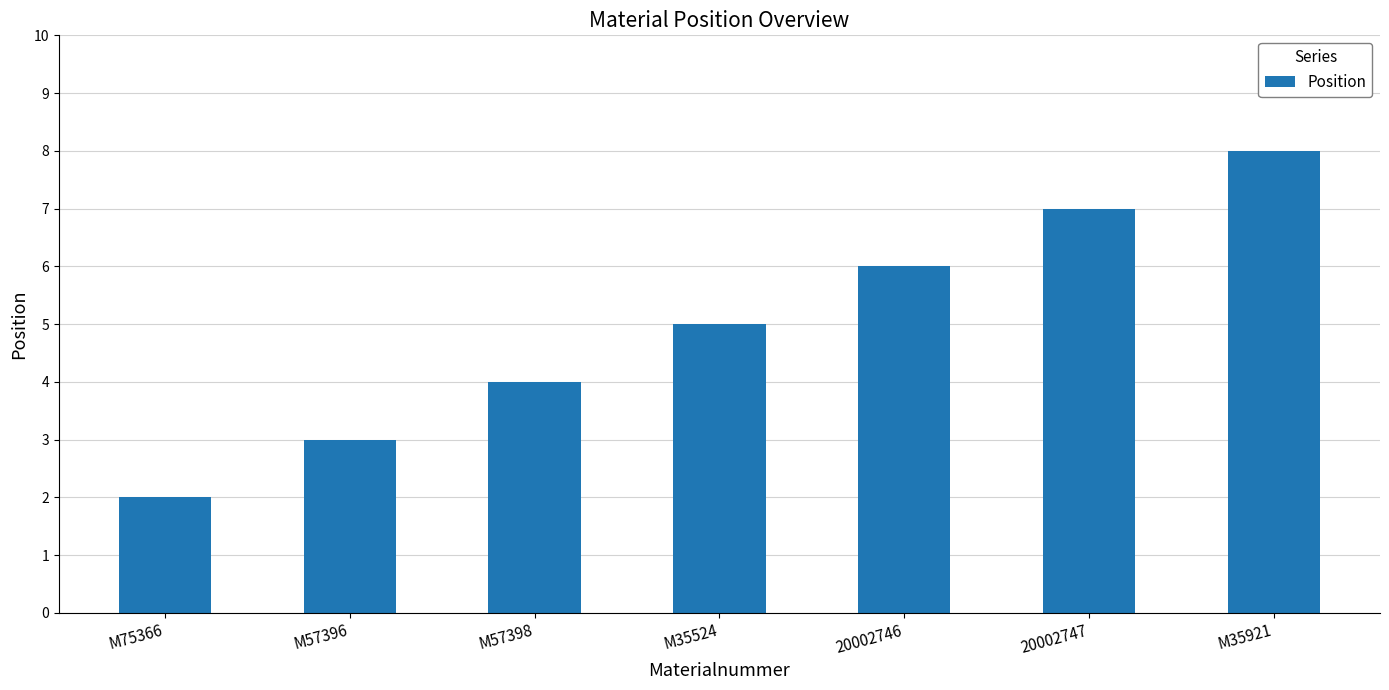

The chart shows a value of 5 at M35524. True or false?

True